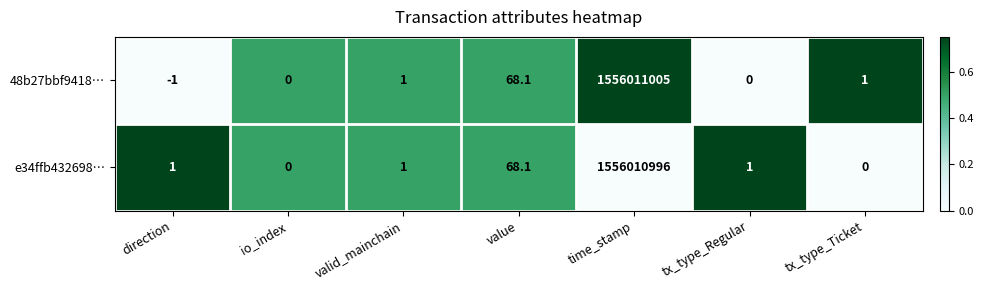

What is the difference between the 48b27bbf9418… values at tx_type_Regular and direction?

1.0